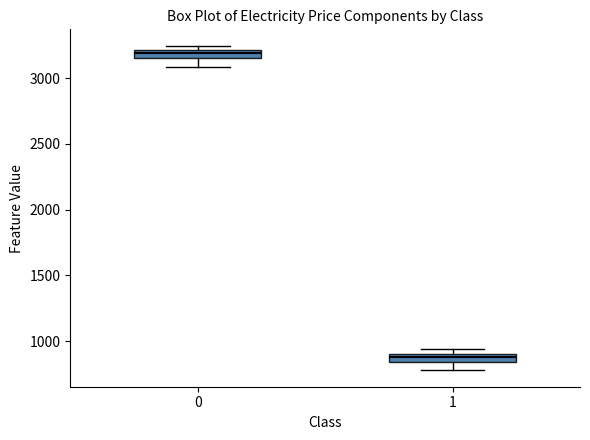

Where does the lower whisker of the box at x = 0 end on the y-axis? The values are not printed on the chart, so give them approximately, as read against the axis.

3100